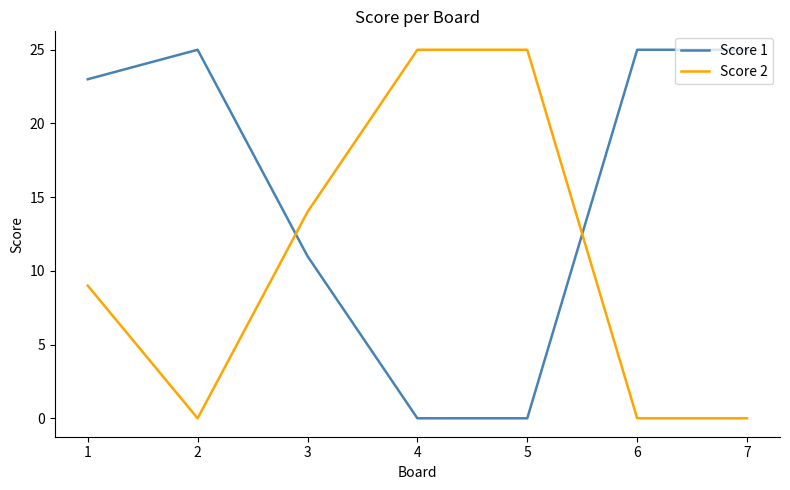

What is the difference between the maximum and minimum values in the Score 1 series?

25